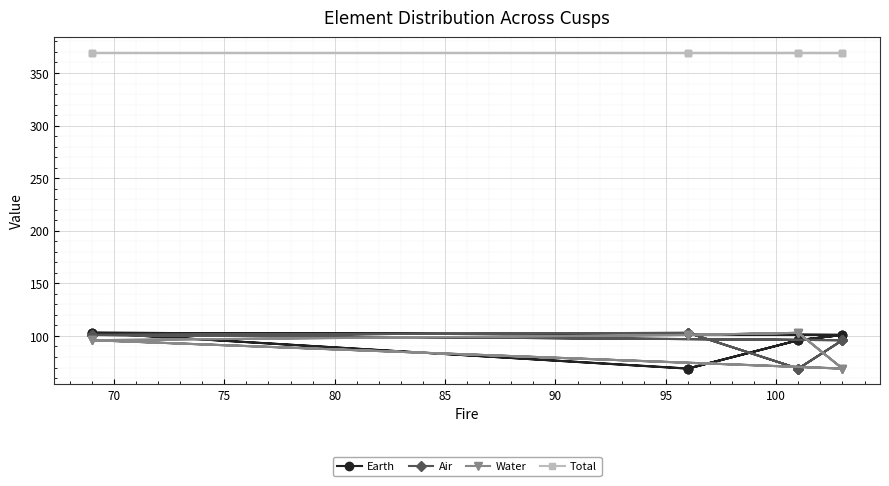

Rank the series at 70 from lowest to highest value.

Air, Earth, Water, Total